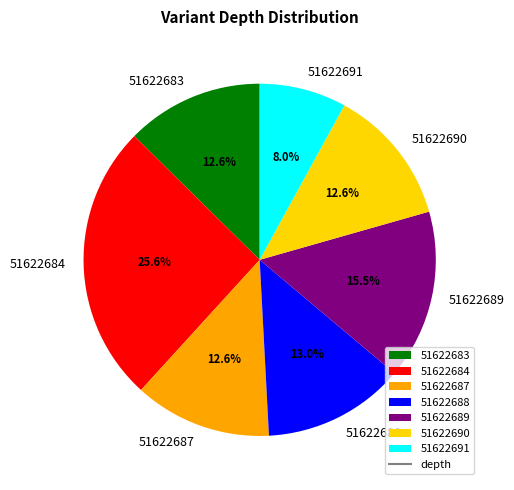

Which slice is the largest?

51622684